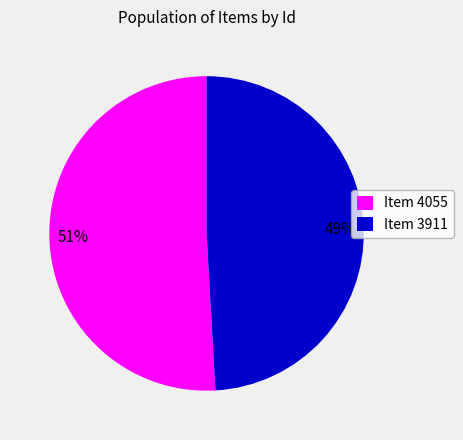

Do Item 4055 and Item 3911 together represent more than half of the pie?

Yes